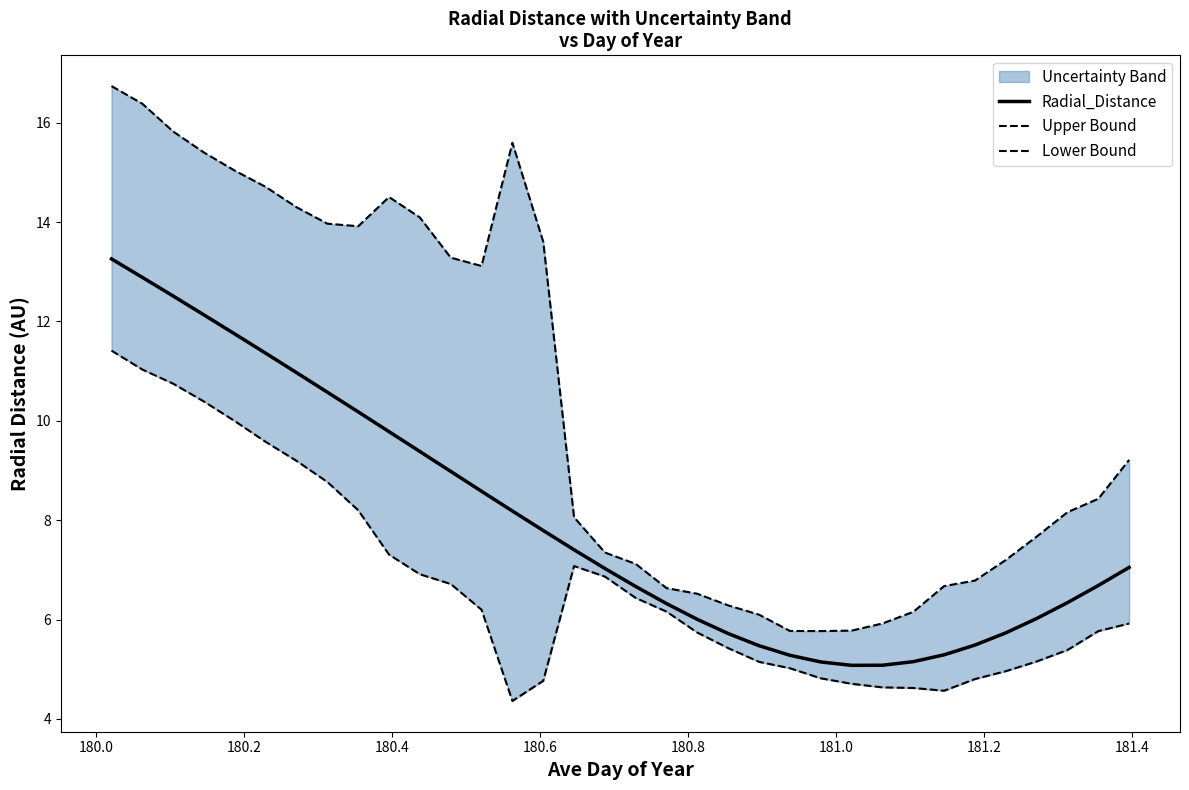

Count the number of categories in the chart.

34